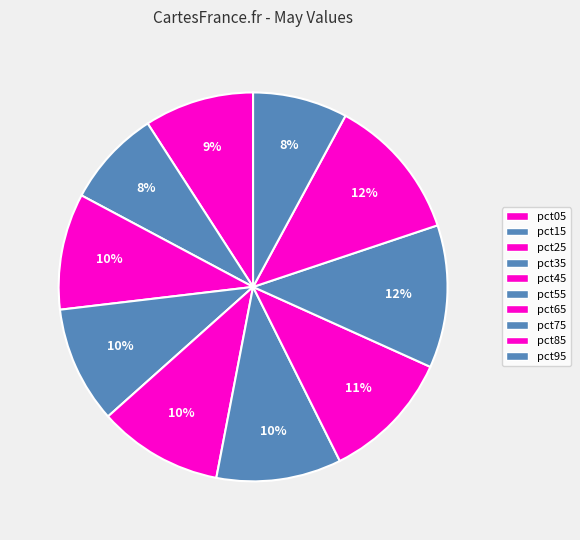

Does any single category account for the majority?

No